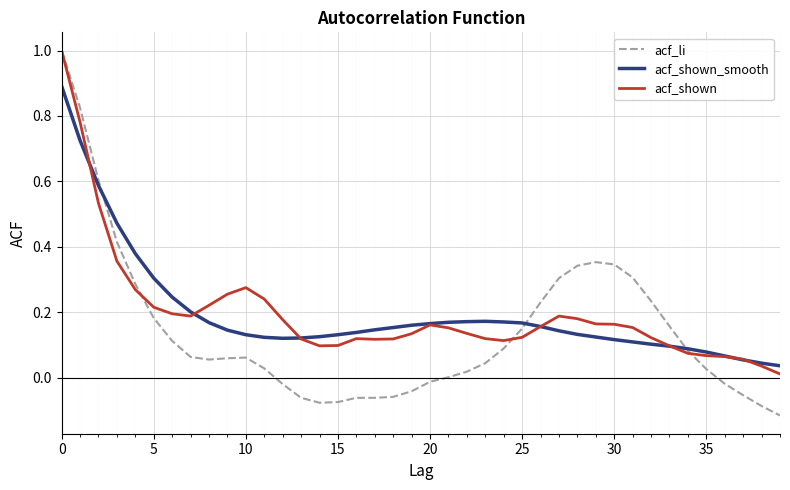

What is the maximum value for acf_li?

1.0